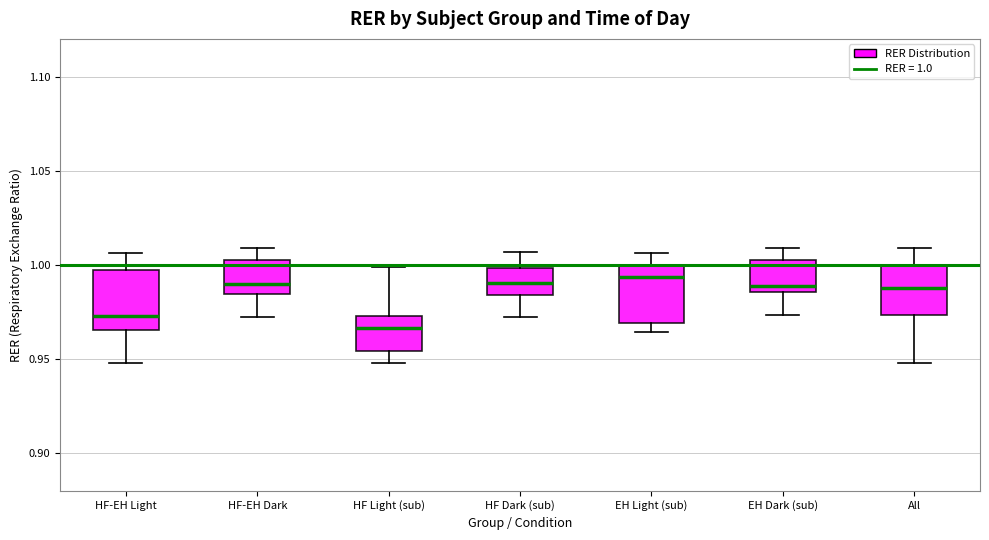

Reading left to right, transcribe this box plot: for each box, give where its median line is, the range the box spans, and where its two whiskers end, as read against the y-axis. The values are not printed on the chart, so give them approximately, as read against the axis.

HF-EH Light: median 0.975, box 0.965 to 1.000, whiskers 0.950 to 1.005
HF-EH Dark: median 0.990, box 0.985 to 1.005, whiskers 0.970 to 1.010
HF Light (sub): median 0.965, box 0.955 to 0.975, whiskers 0.950 to 1.000
HF Dark (sub): median 0.990, box 0.985 to 1.000, whiskers 0.970 to 1.005
EH Light (sub): median 0.995, box 0.970 to 1.000, whiskers 0.965 to 1.005
EH Dark (sub): median 0.990, box 0.985 to 1.005, whiskers 0.975 to 1.010
All: median 0.990, box 0.975 to 1.000, whiskers 0.950 to 1.010